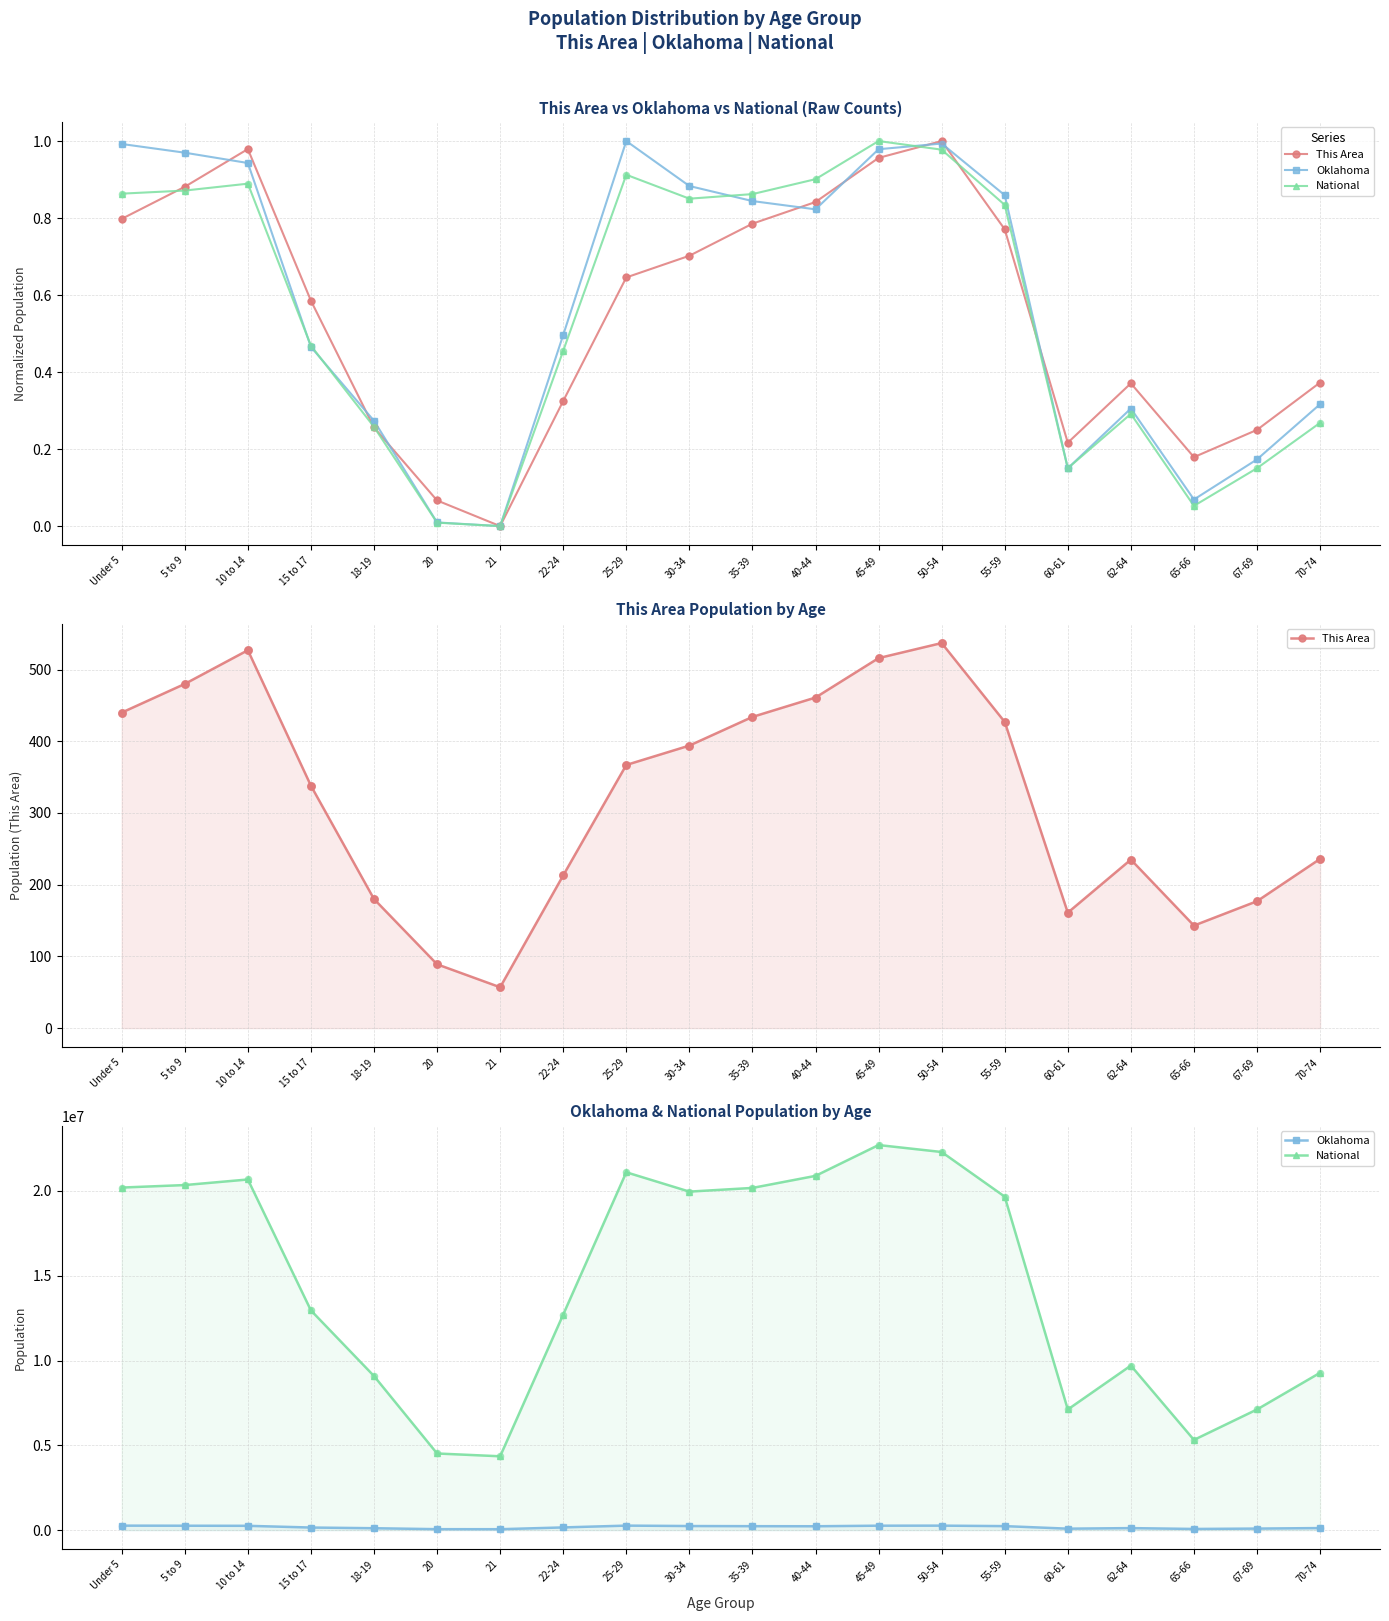

What is the total value across all series at 70-74?

9399477